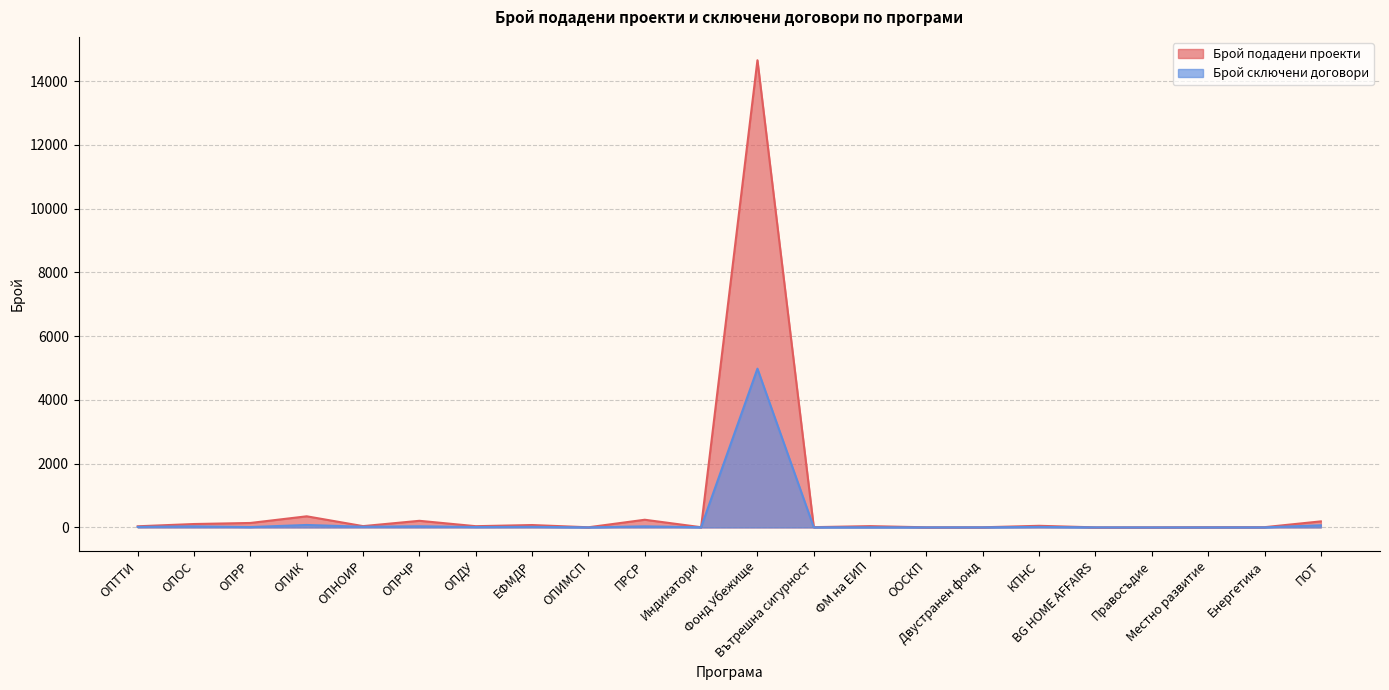

True or false: Брой сключени договори and Брой подадени проекти intersect in this chart.

False